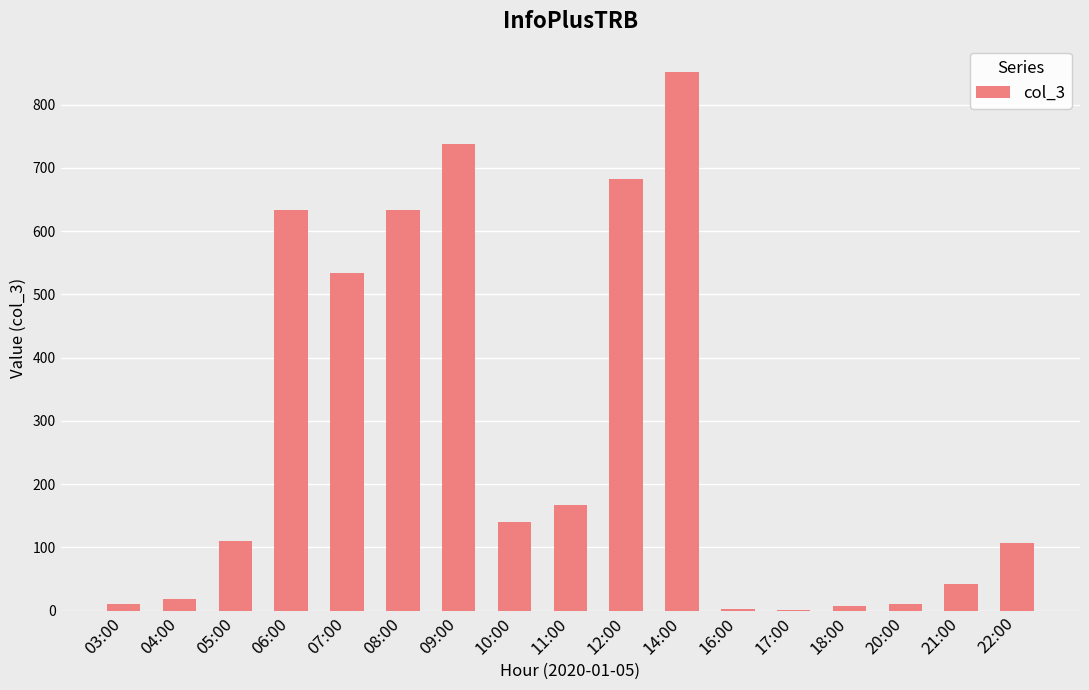

What is the sum of all values?

4689